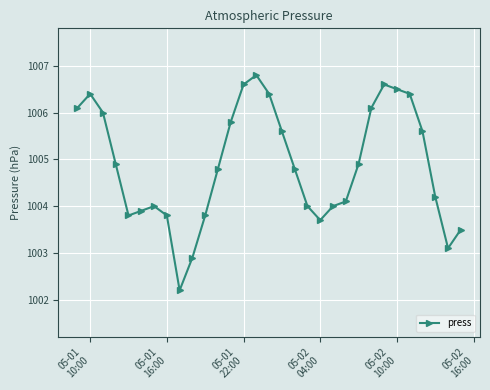

True or false: there are more than 1 points higher than both neighbors.

True